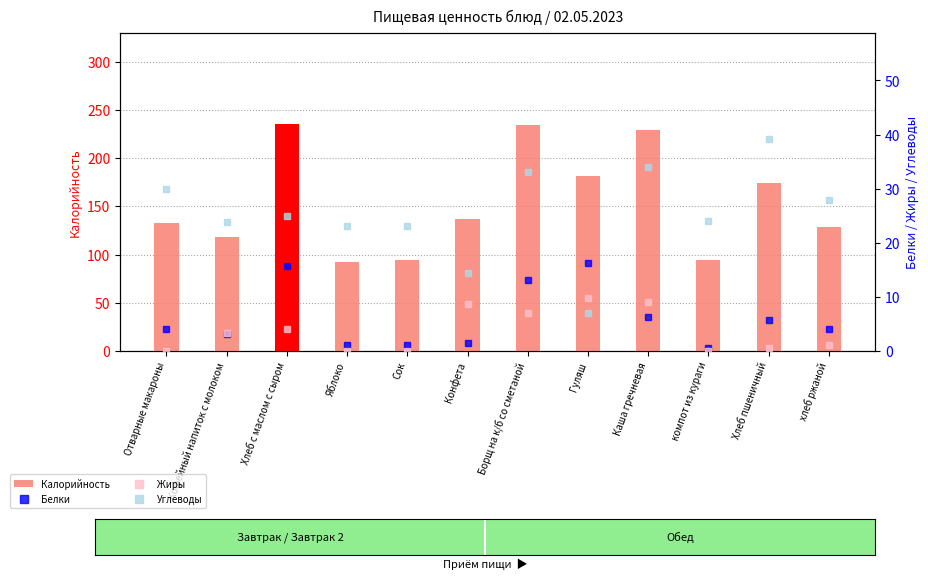

The value of Калорийность at Борщ на к/б со сметаной is 68.1. True or false?

False